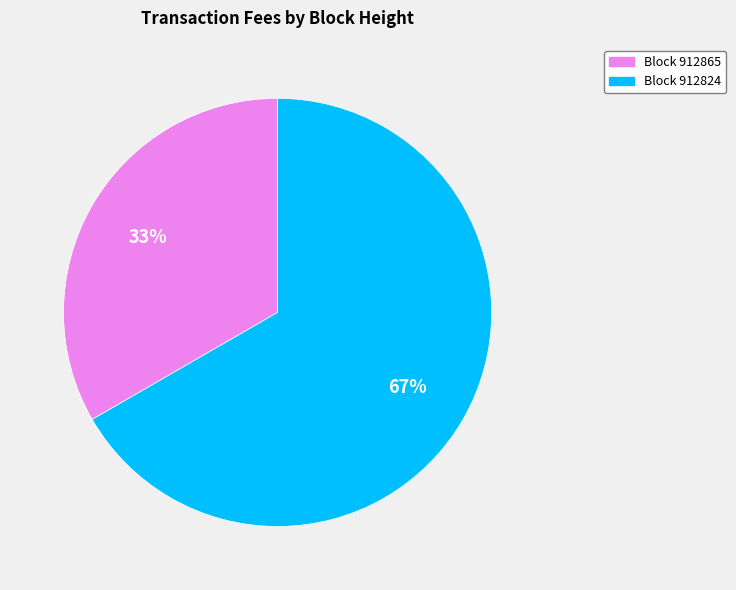

Is there any slice that represents more than half of the pie?

Yes